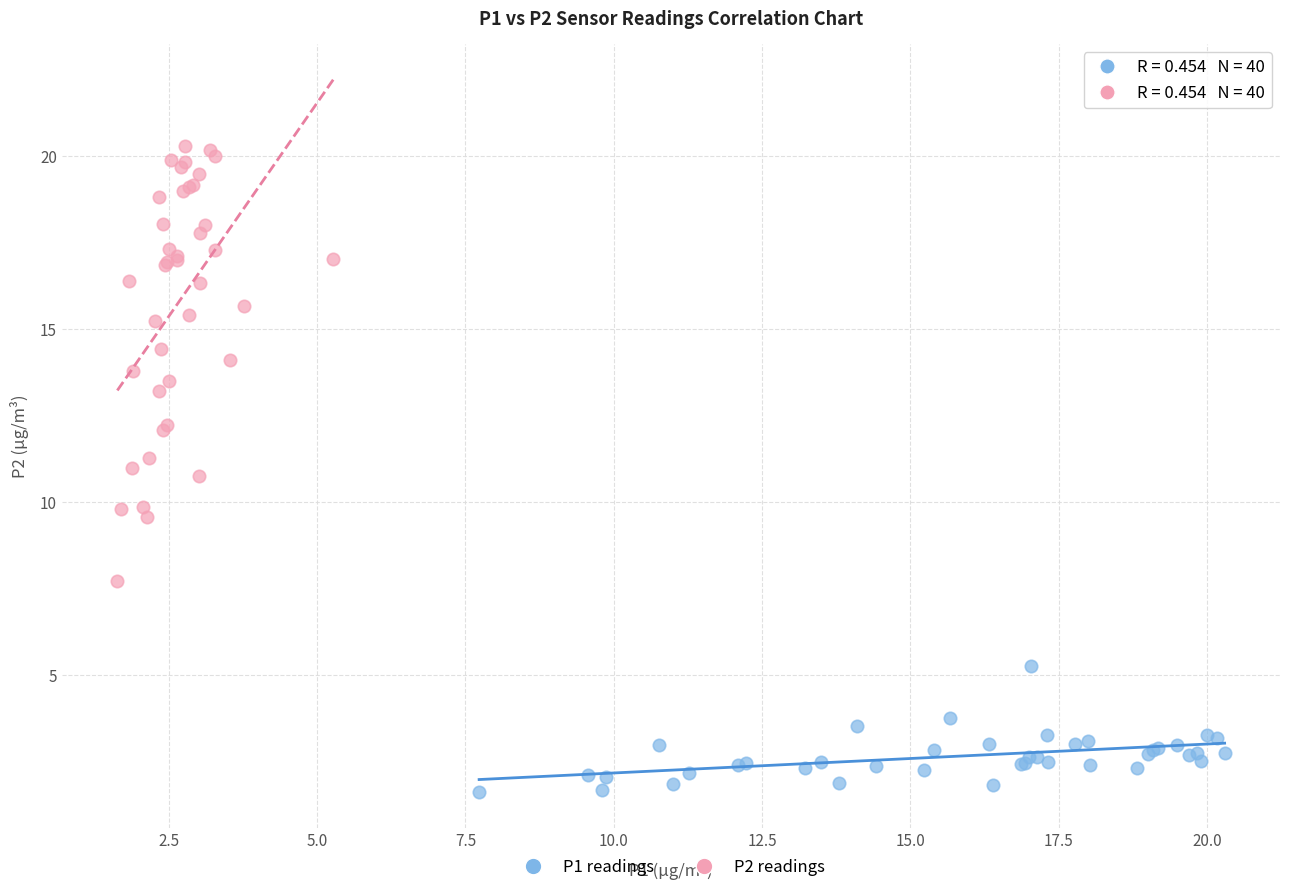

Which series has the widest spread of Y values?

P2 readings